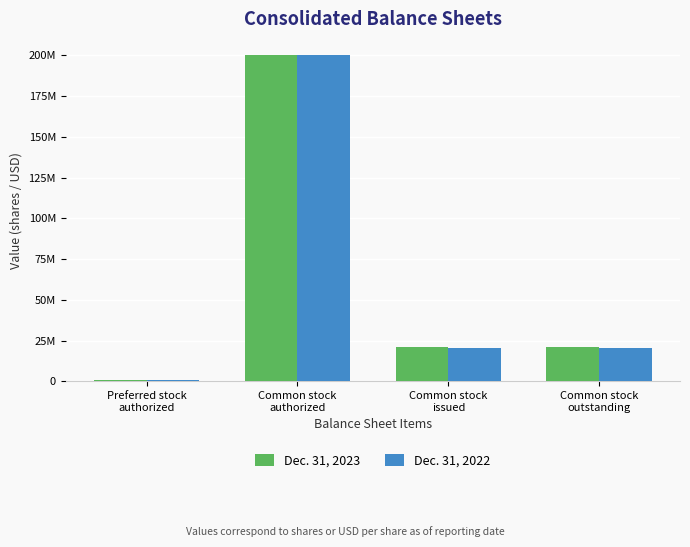

Are the bars horizontal?

No